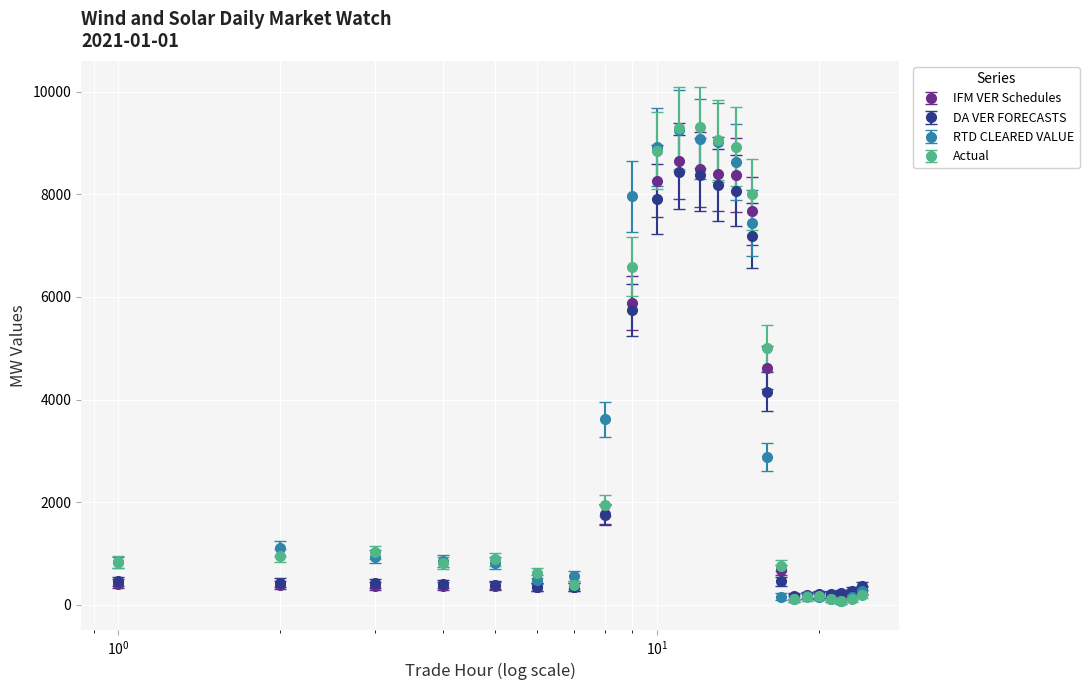

What are all the series names shown in the legend?

IFM VER Schedules, DA VER FORECASTS, RTD CLEARED VALUE, Actual